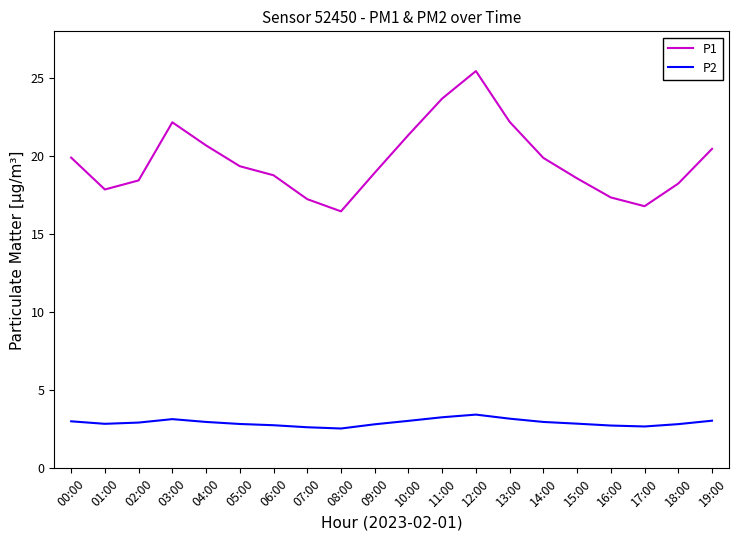

Which series has the widest spread of values?

P1